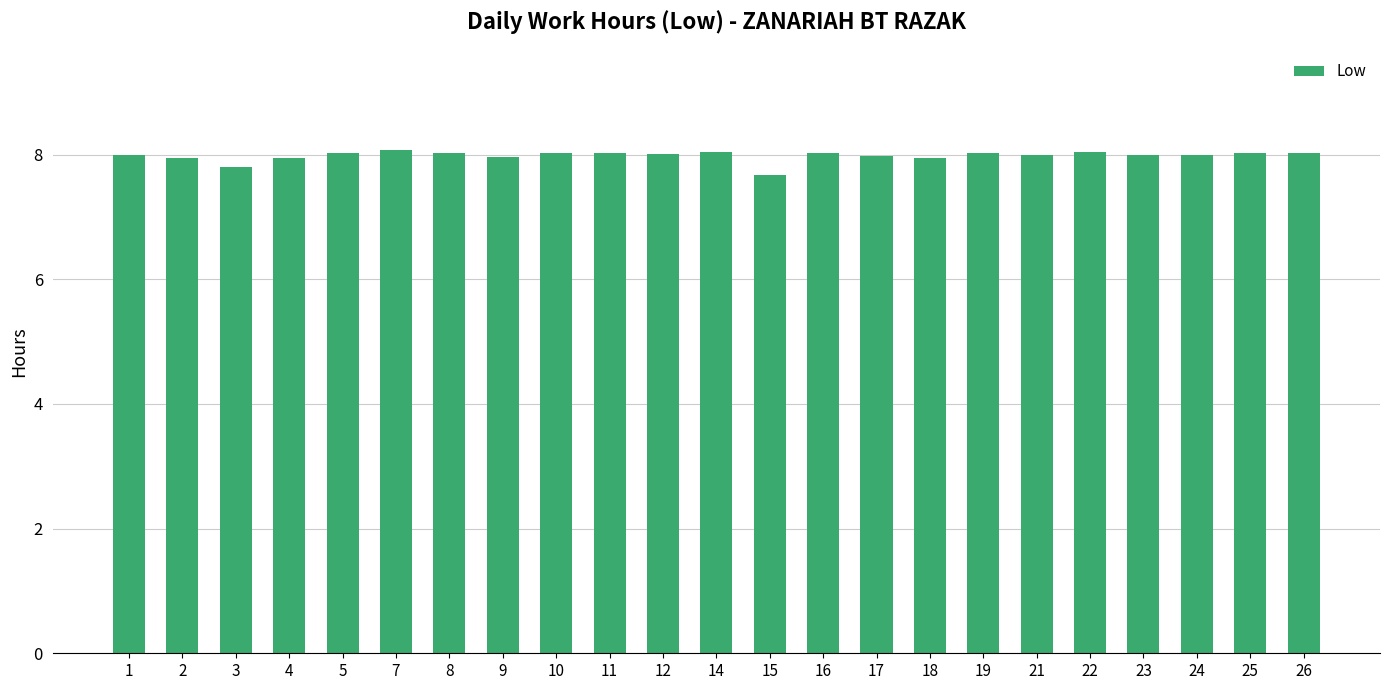

True or false: the data shows 8.0 at 21.

True